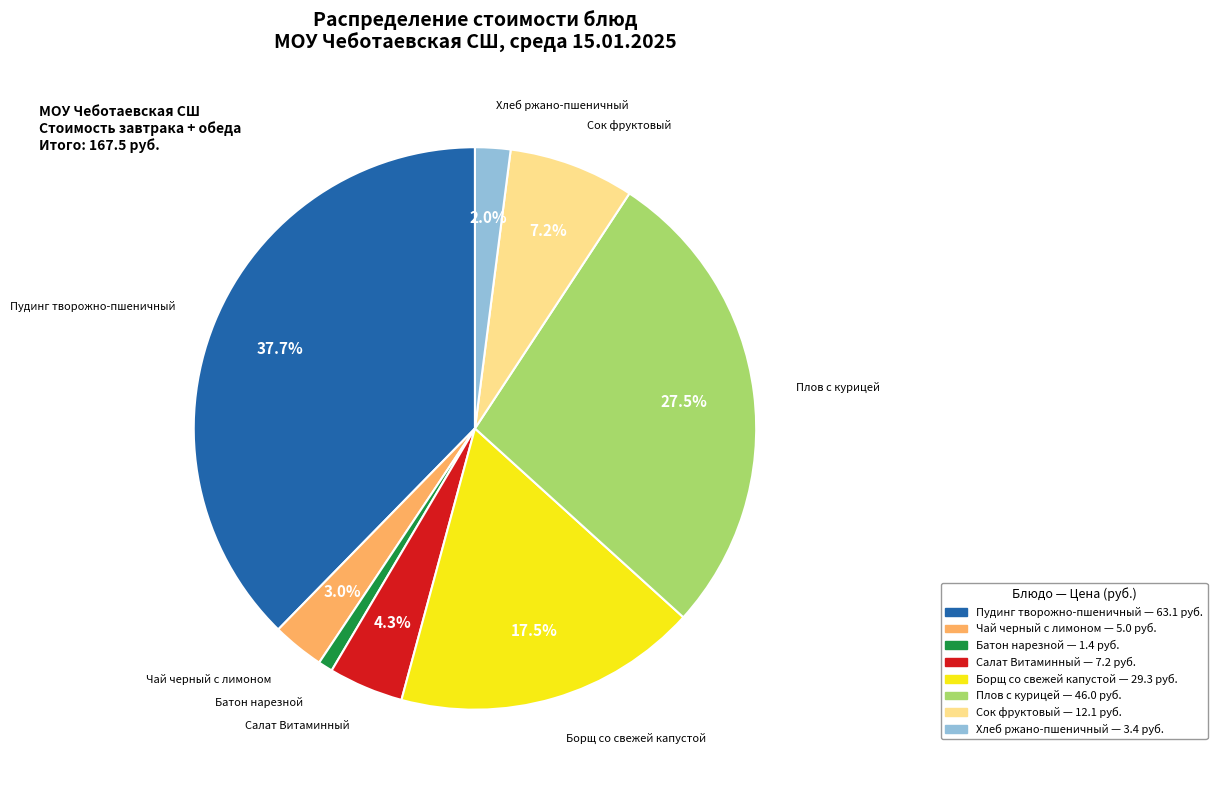

To the nearest percent, what is the combined percentage of Борщ со свежей капустой and Сок фруктовый?

25%